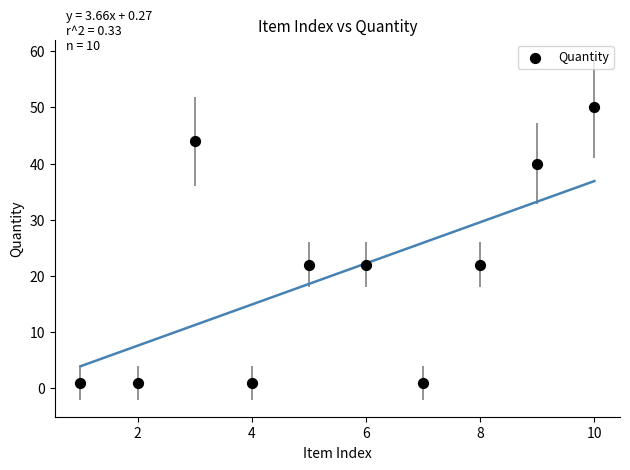

What is the average Y value?

20